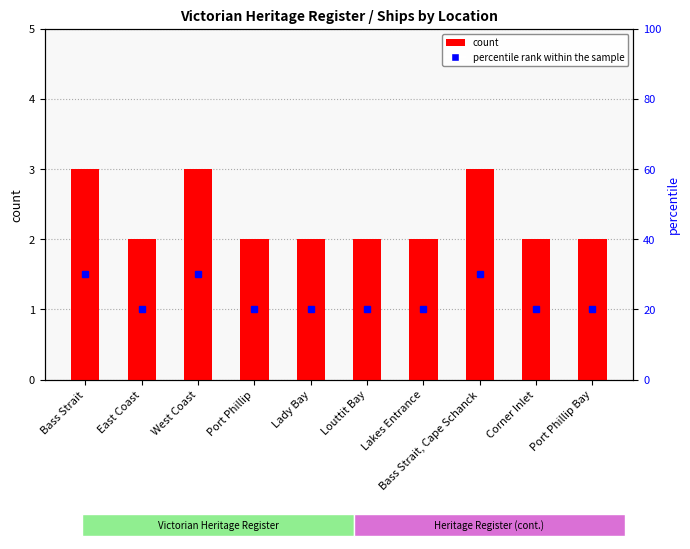

Rank the categories by value from lowest to highest.

East Coast, Port Phillip, Lady Bay, Louttit Bay, Lakes Entrance, Corner Inlet, Port Phillip Bay, Bass Strait, West Coast, Bass Strait, Cape Schanck